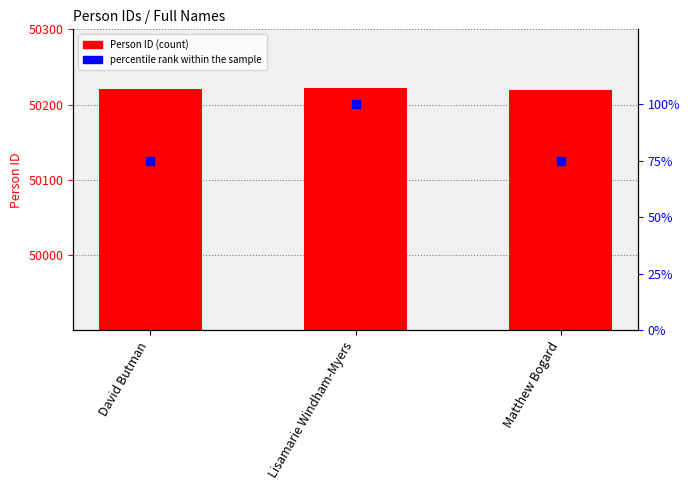

Which series contains the highest Y value?

Person ID